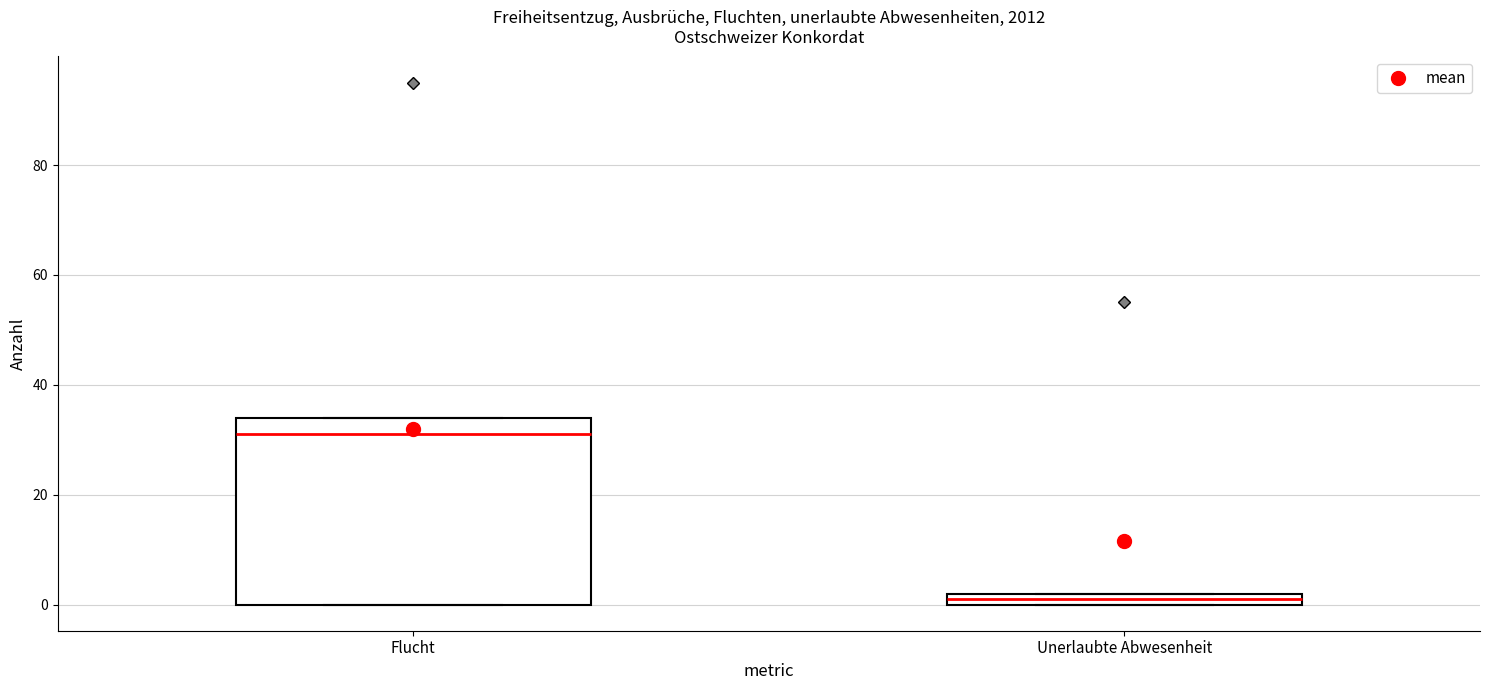

Where is the lower edge of the box for Unerlaubte Abwesenheit on the y-axis? The values are not printed on the chart, so give them approximately, as read against the axis.

0